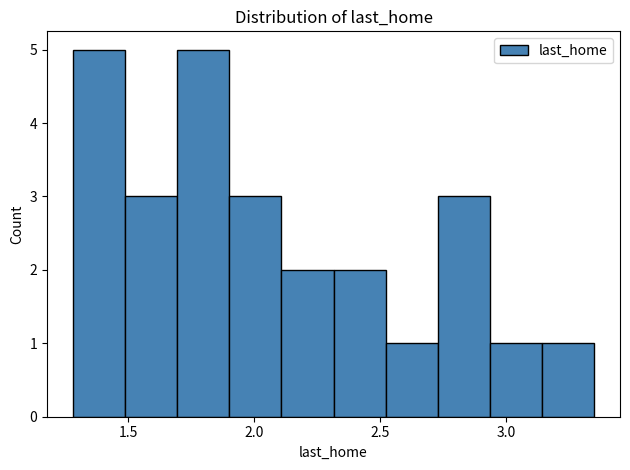

Reading left to right, transcribe this chart: for each bar, give the range it covers on the x-axis and its height. Neither the bar edges nor the heights are printed on the chart, so give them approximately, as read against the axes.

1.30 to 1.50: 5
1.50 to 1.70: 3
1.70 to 1.90: 5
1.90 to 2.10: 3
2.10 to 2.30: 2
2.30 to 2.50: 2
2.50 to 2.75: 1
2.75 to 2.95: 3
2.95 to 3.15: 1
3.15 to 3.35: 1